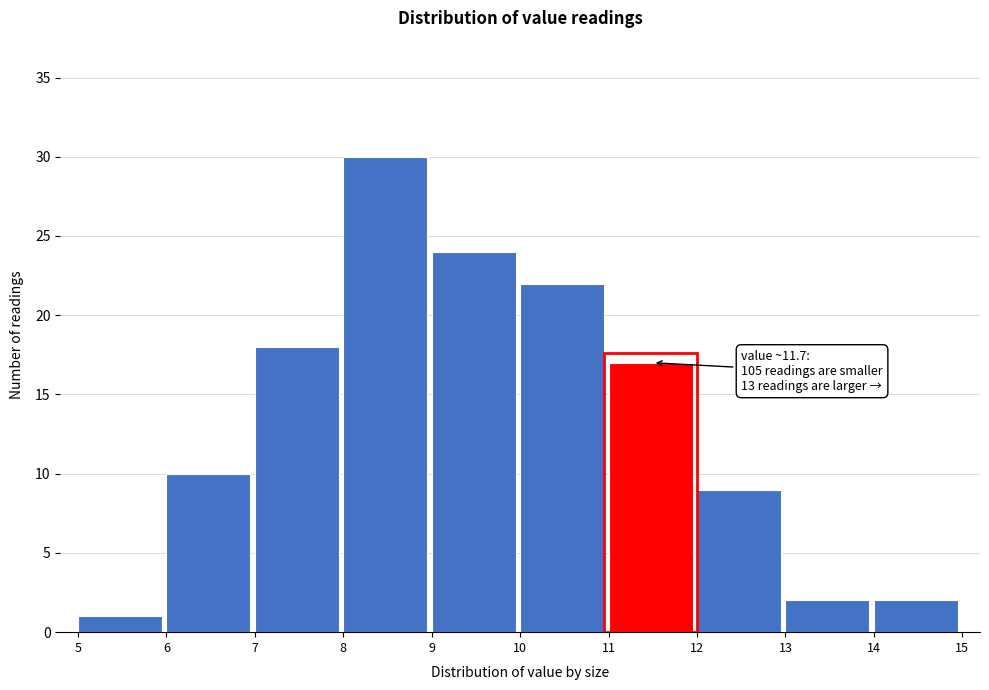

Over which range of the x-axis is the bar tallest?

8 to 9